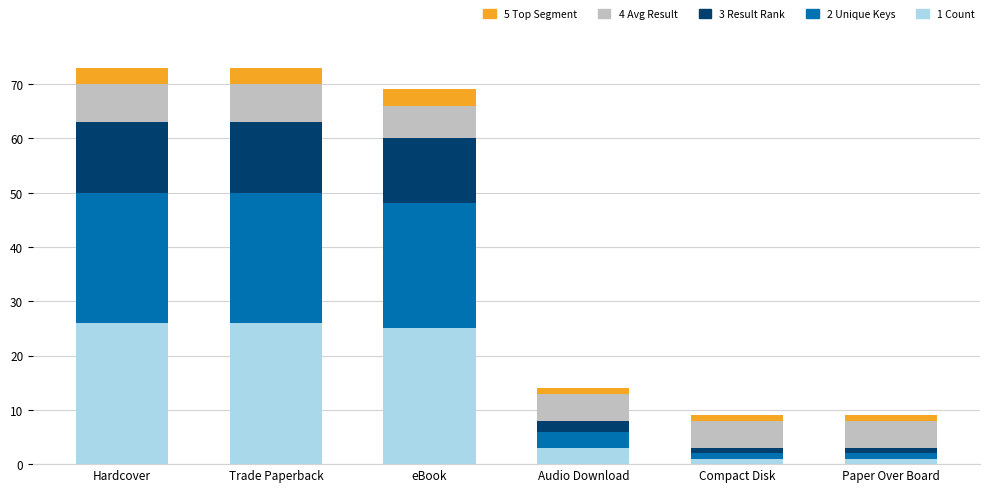

What are all the series names shown in the legend?

5 Top Segment, 4 Avg Result, 3 Result Rank, 2 Unique Keys, 1 Count